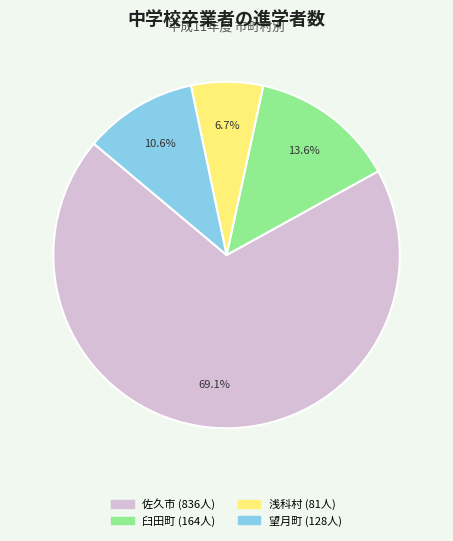

To the nearest percent, what percentage of the pie is 臼田町?

14%